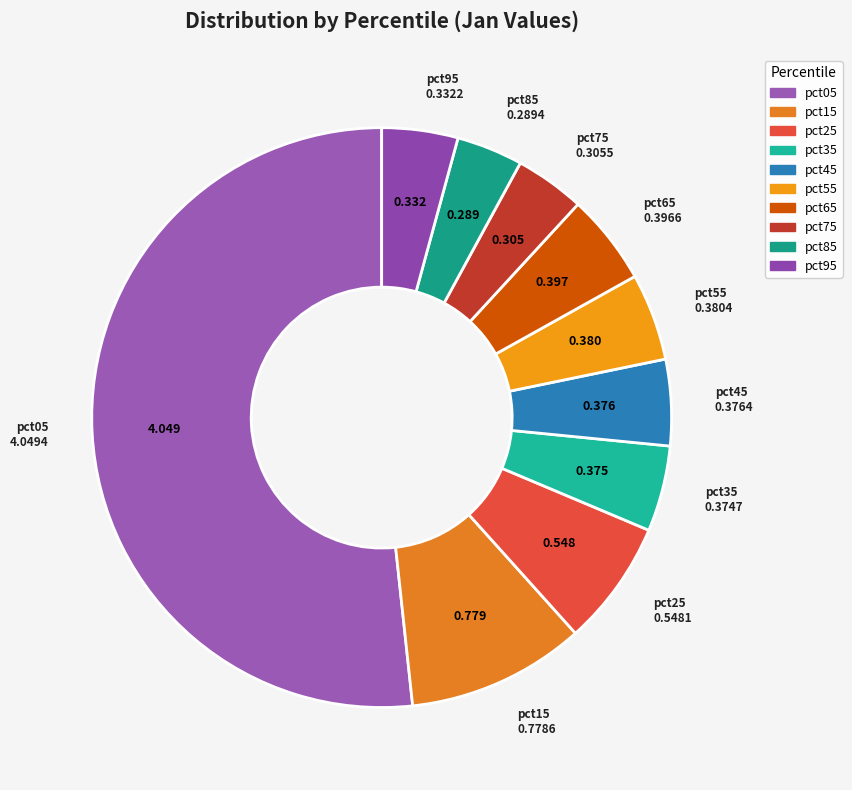

The pct45 slice represents 5% of the pie. True or false?

True